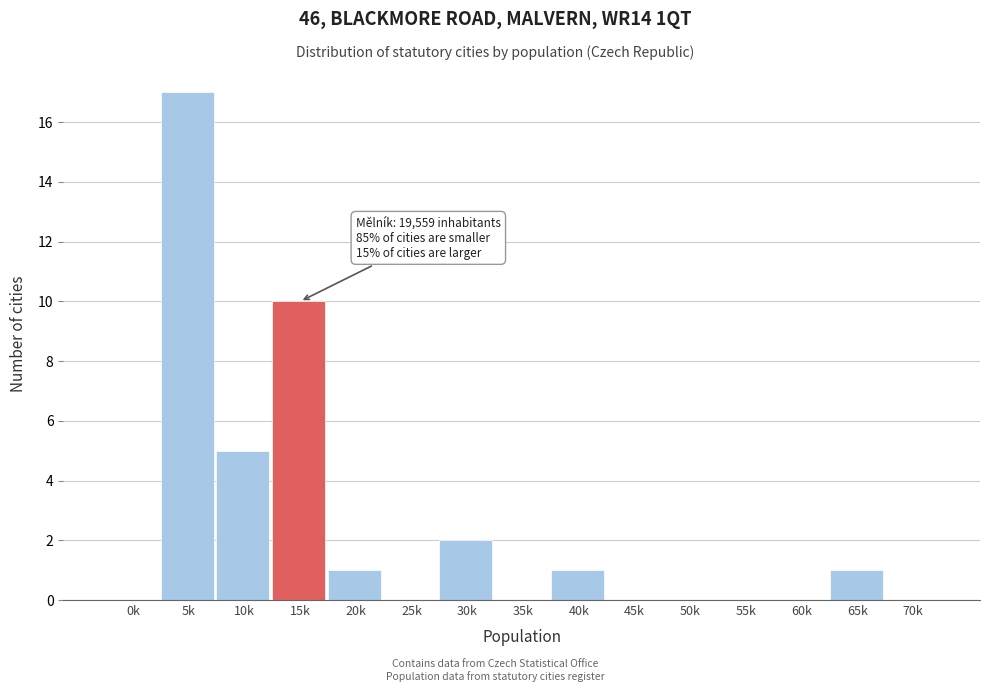

Reading left to right, transcribe all the data shown in this chart.

0k=0	5k=17	10k=5	15k=10	20k=1	25k=0	30k=2	35k=0	40k=1	45k=0	50k=0	55k=0	60k=0	65k=1	70k=0